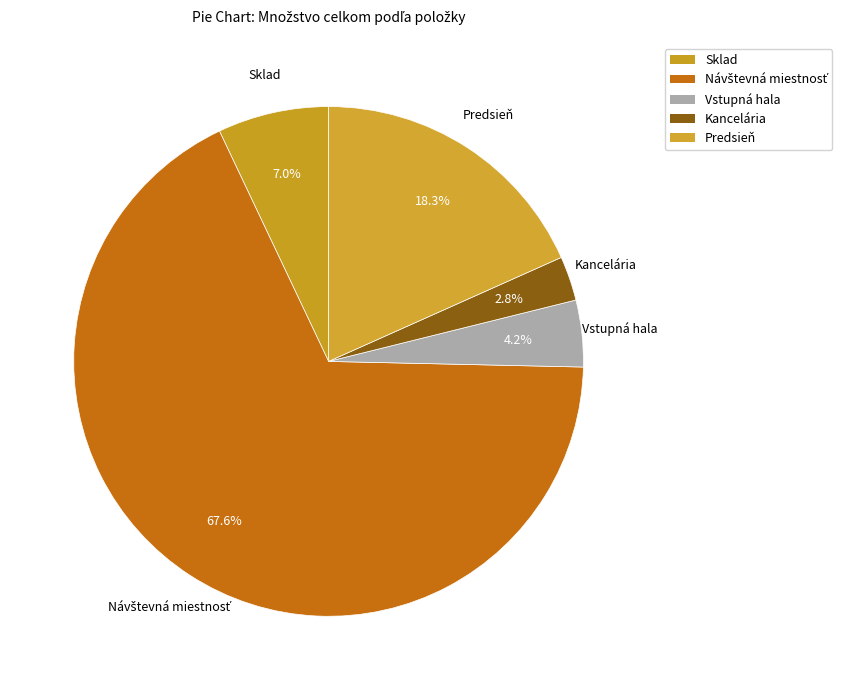

How much of the chart is everything except Sklad?

93.0%